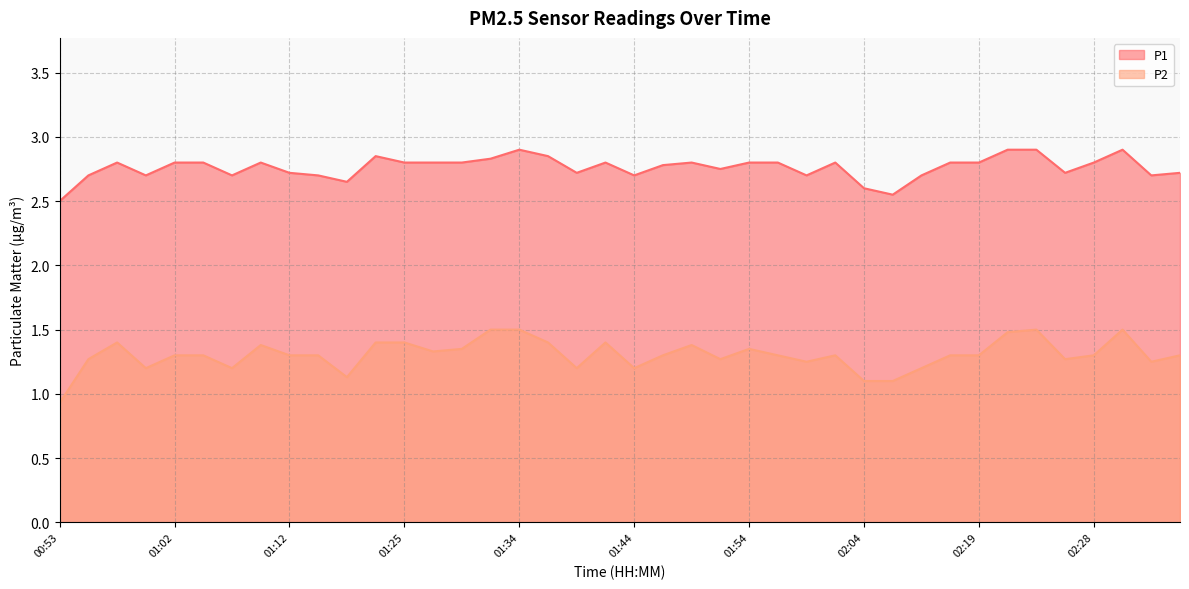

At which category does P1 reach its first local valley?

01:00